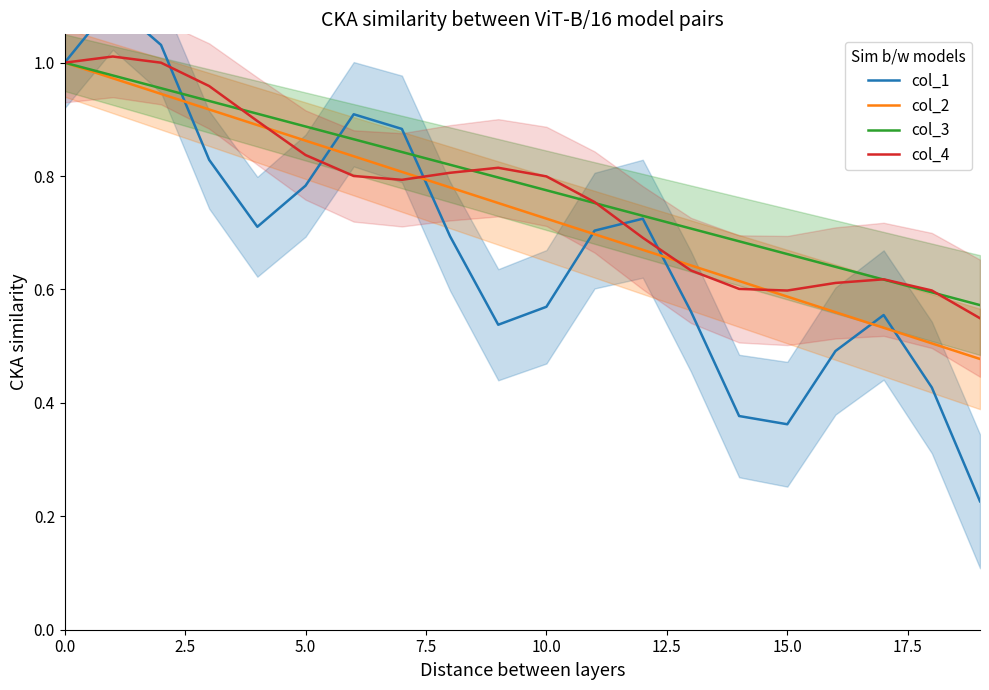

What is the difference between the maximum and minimum values in the col_3 series?

0.4